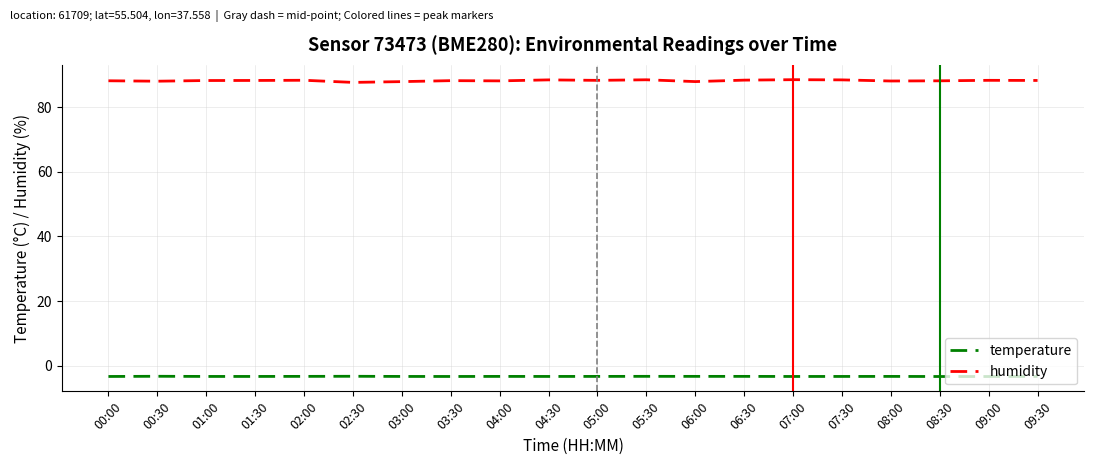

What is the total value across all series at 03:00?

84.6